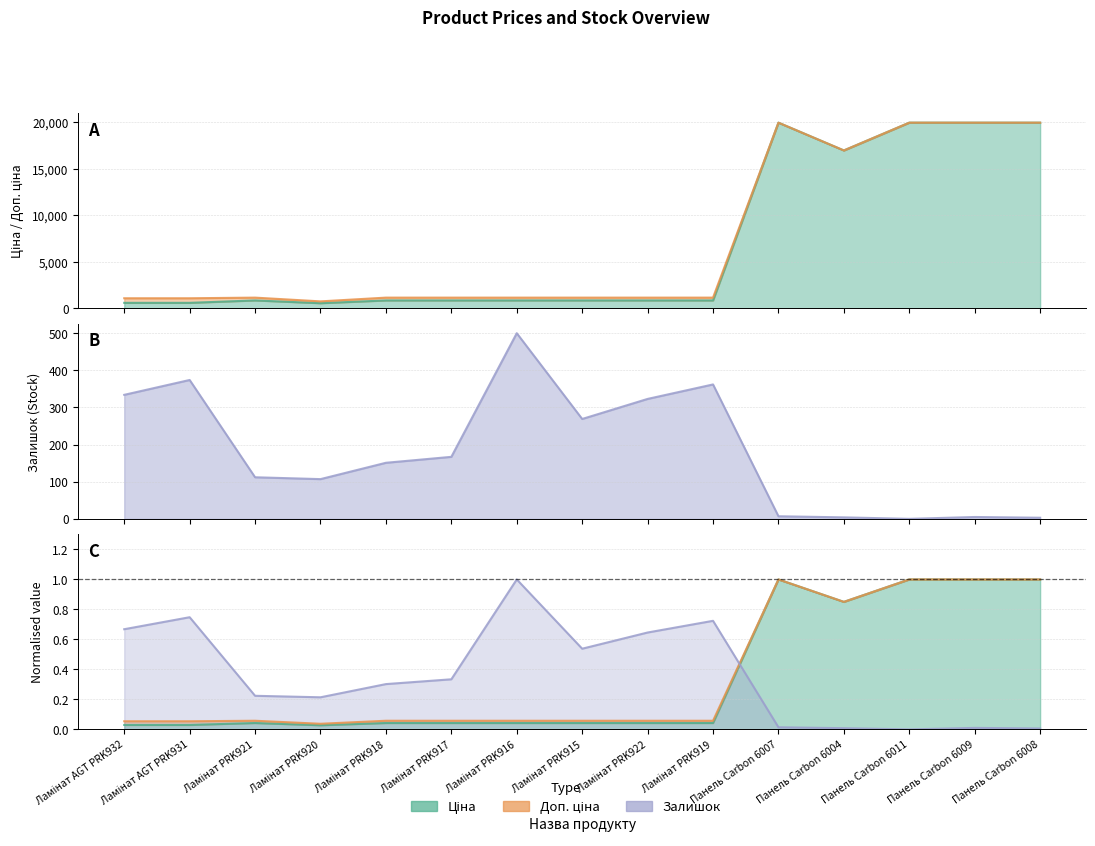

How many categories are shown in the chart?

15